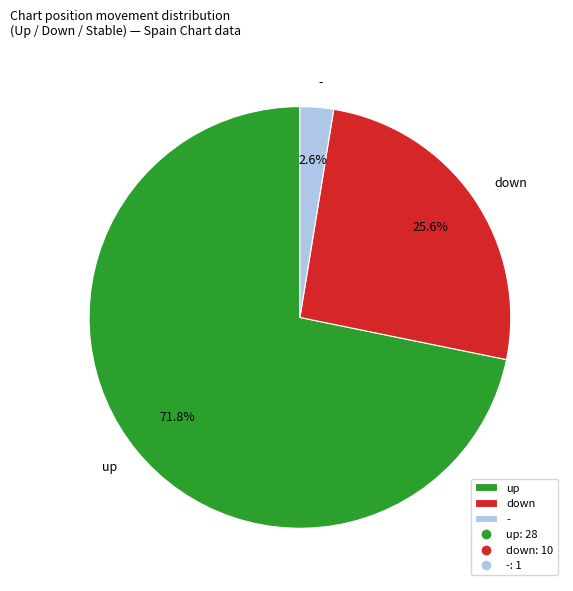

What is the ratio of the value at - to the value at down?

0.1